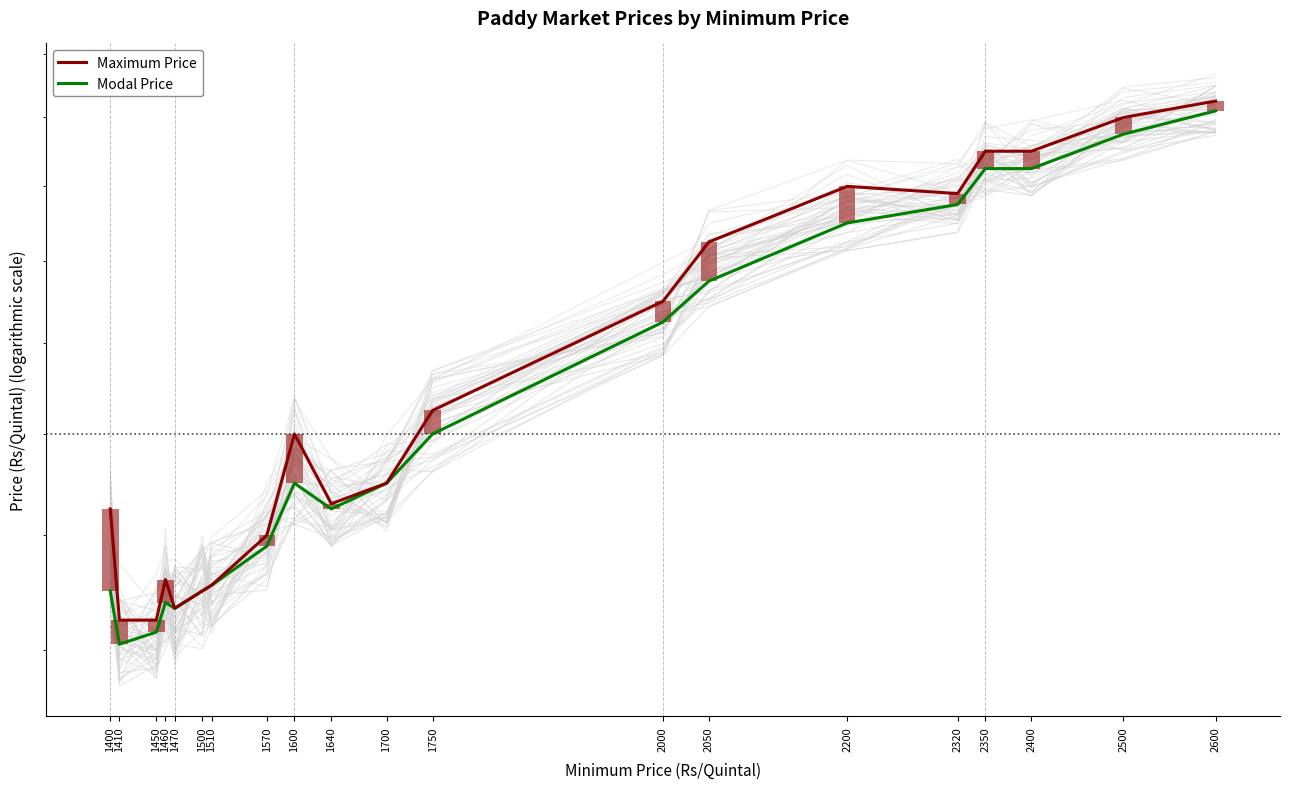

Which series has the widest spread of values?

Modal Price